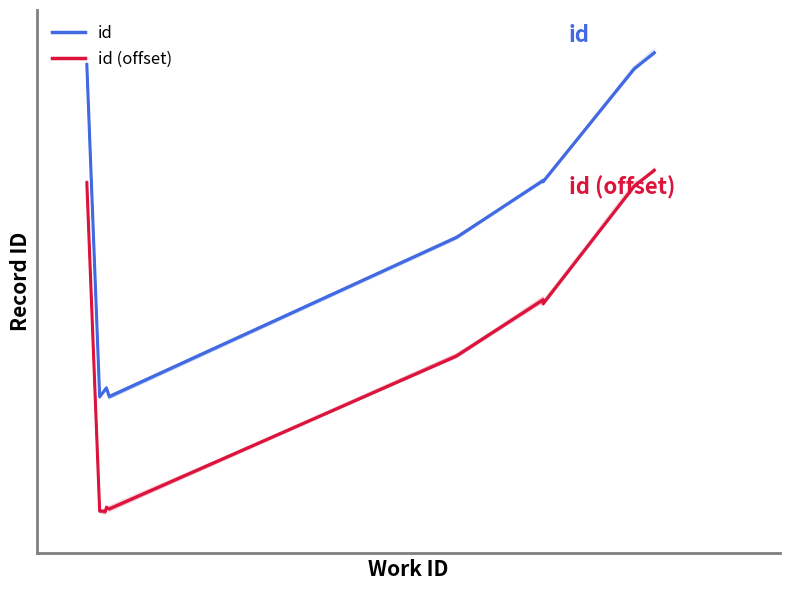

True or false: id and id (offset) cross at least once.

False